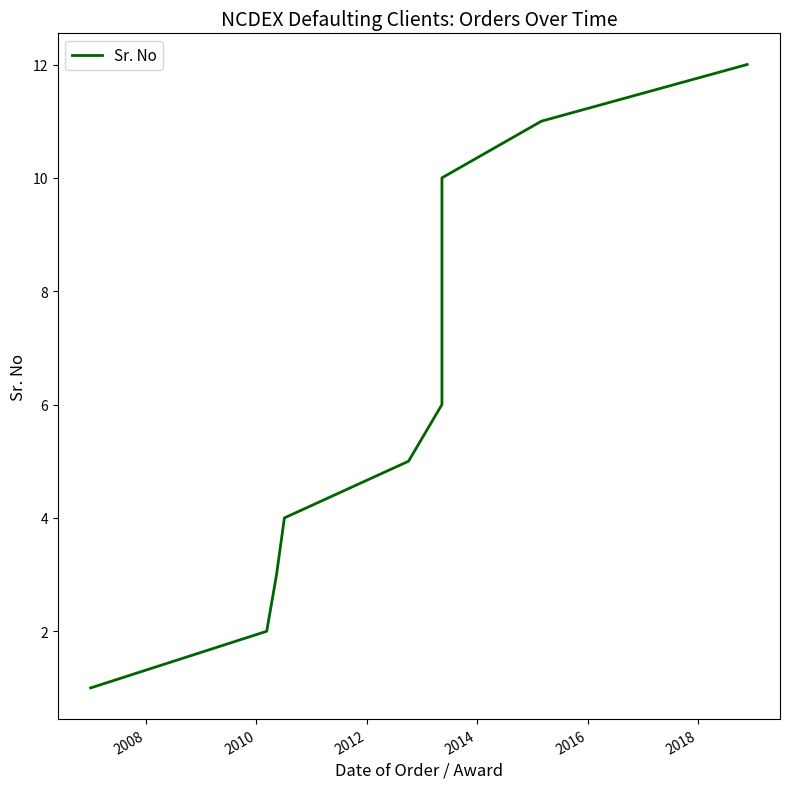

True or false: the data has more than 1 interior local peaks.

False